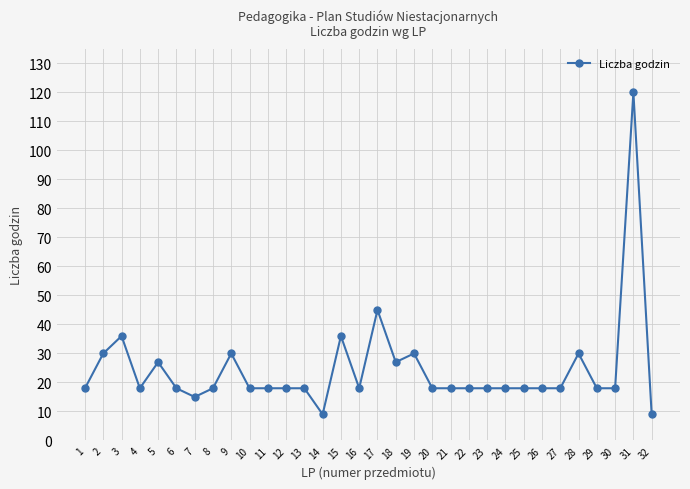

Reading left to right, extract all data points from this chart.

1=18	2=30	3=36	4=18	5=27	6=18	7=15	8=18	9=30	10=18	11=18	12=18	13=18	14=9	15=36	16=18	17=45	18=27	19=30	20=18	21=18	22=18	23=18	24=18	25=18	26=18	27=18	28=30	29=18	30=18	31=120	32=9